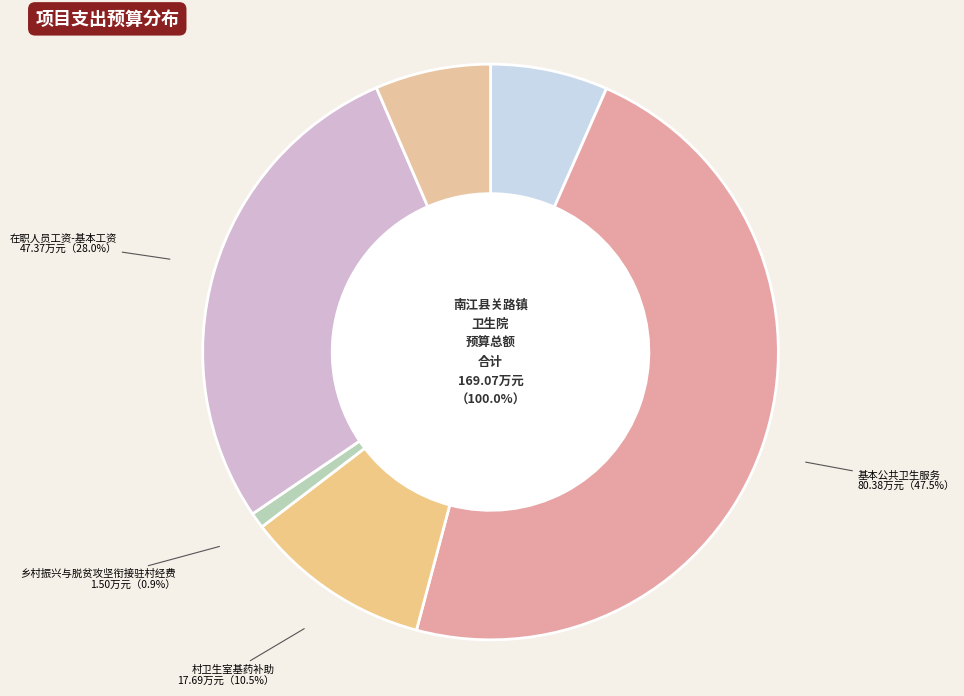

Combined, do 村卫生室基药补助 and 基本公共卫生服务 account for over 50%?

Yes